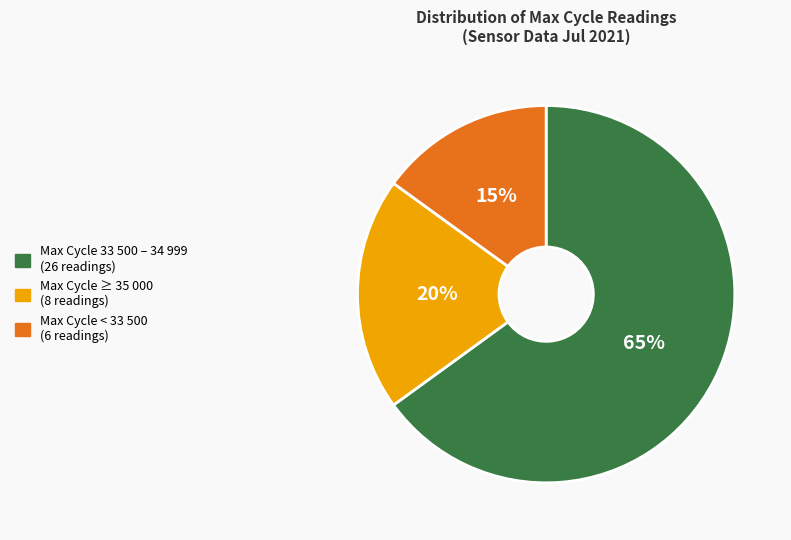

To the nearest percent, what is the average slice percentage?

33%